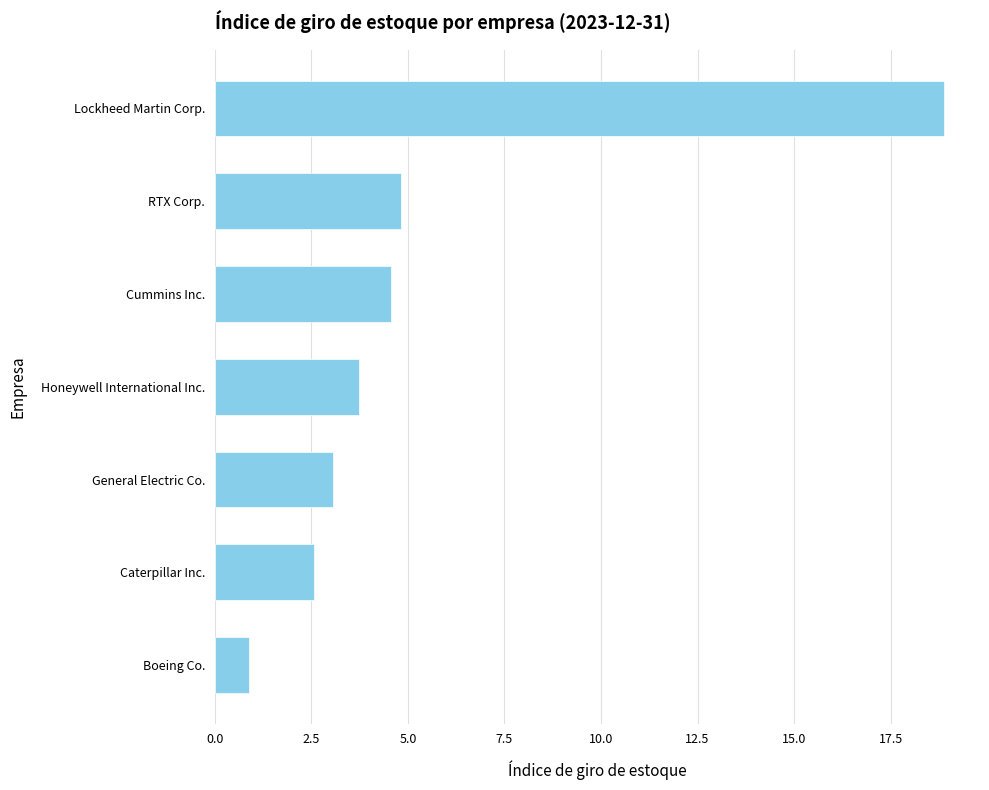

Where is the data nearest to the value 9?

RTX Corp.